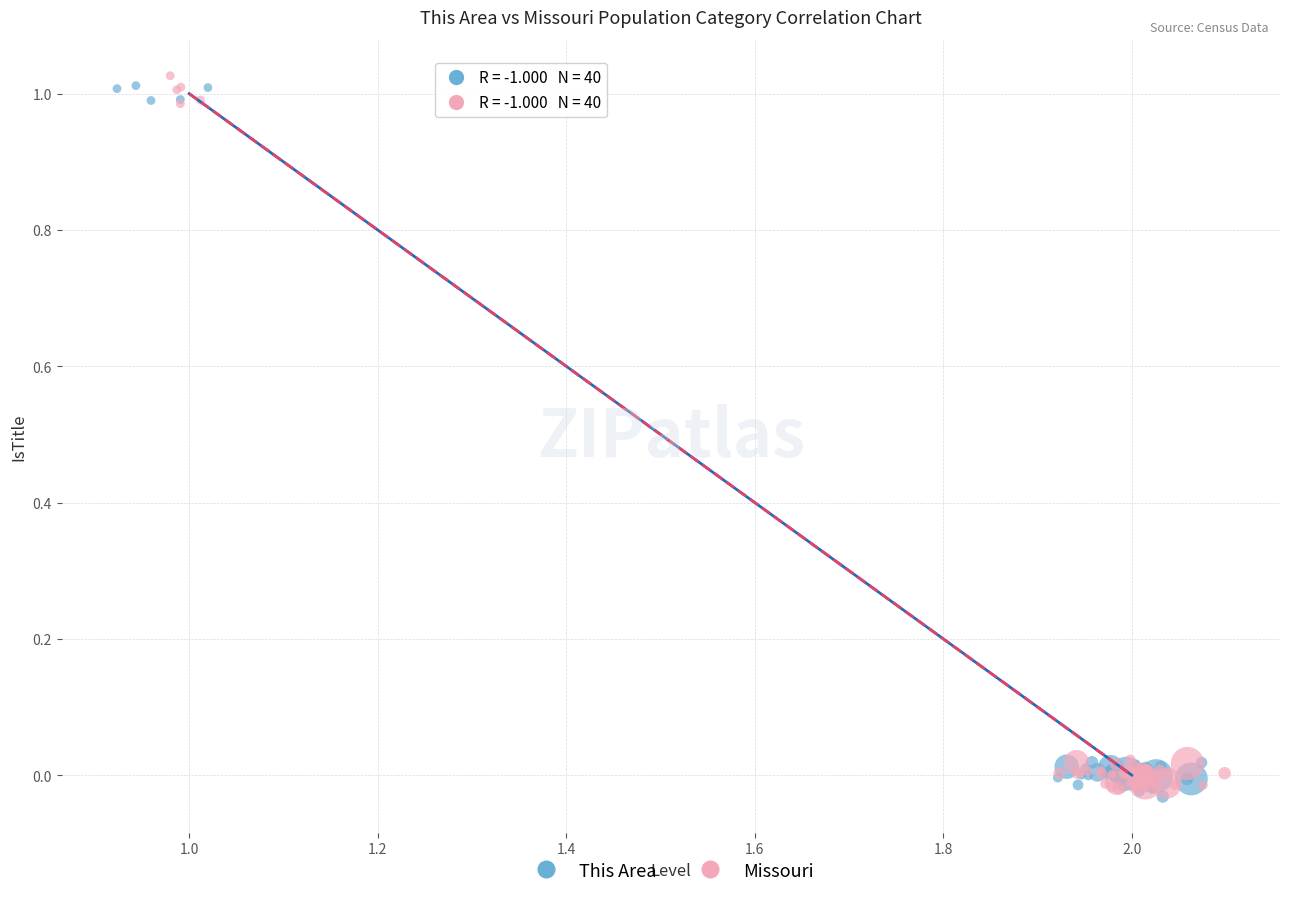

What are all the series names shown in the legend?

This Area, Missouri